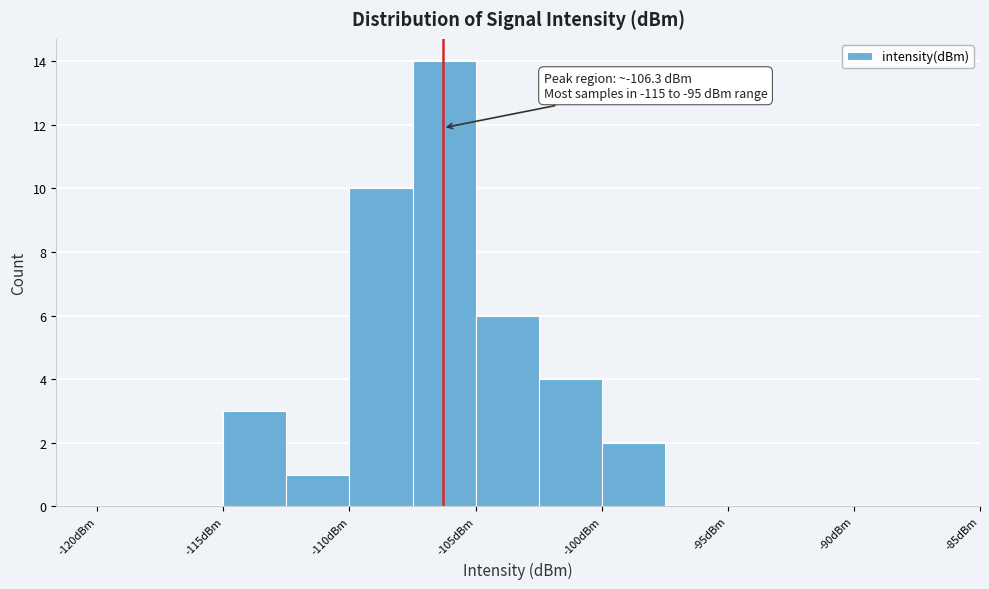

Over which range of the x-axis is the bar tallest?

-107.5 to -105.0